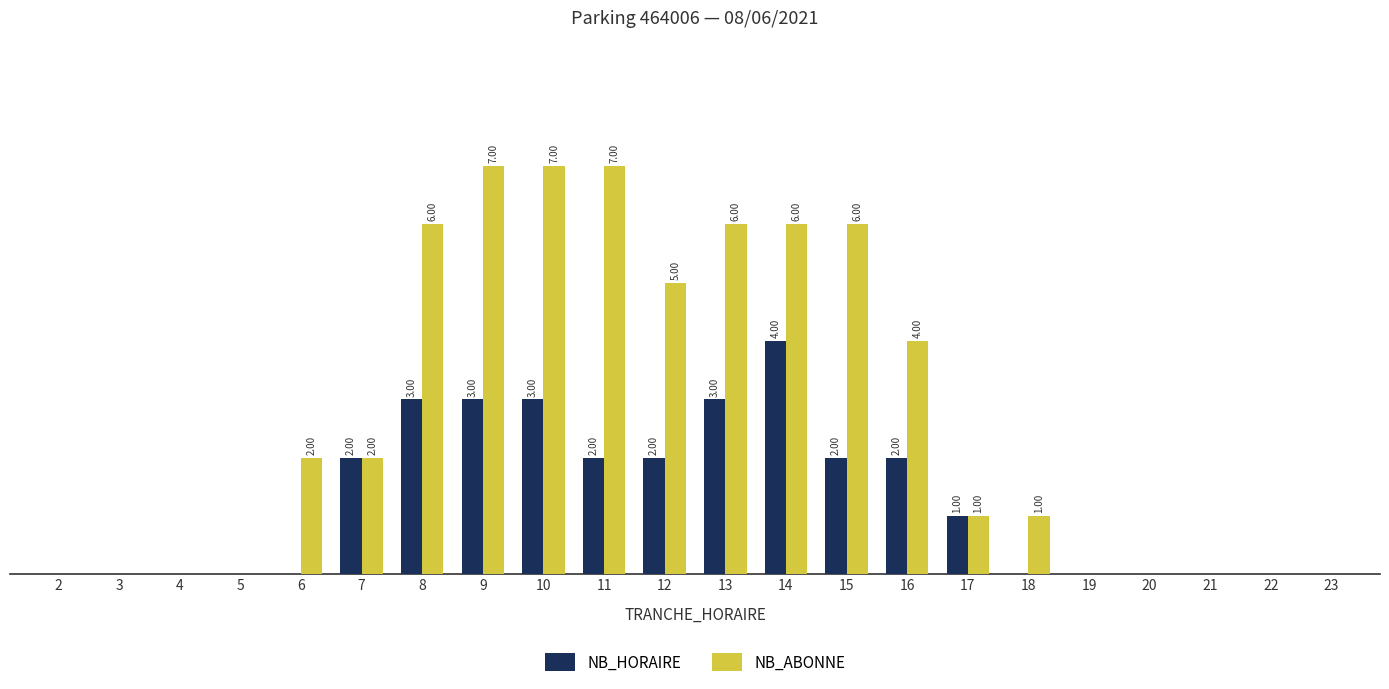

Does the chart contain stacked bars?

No